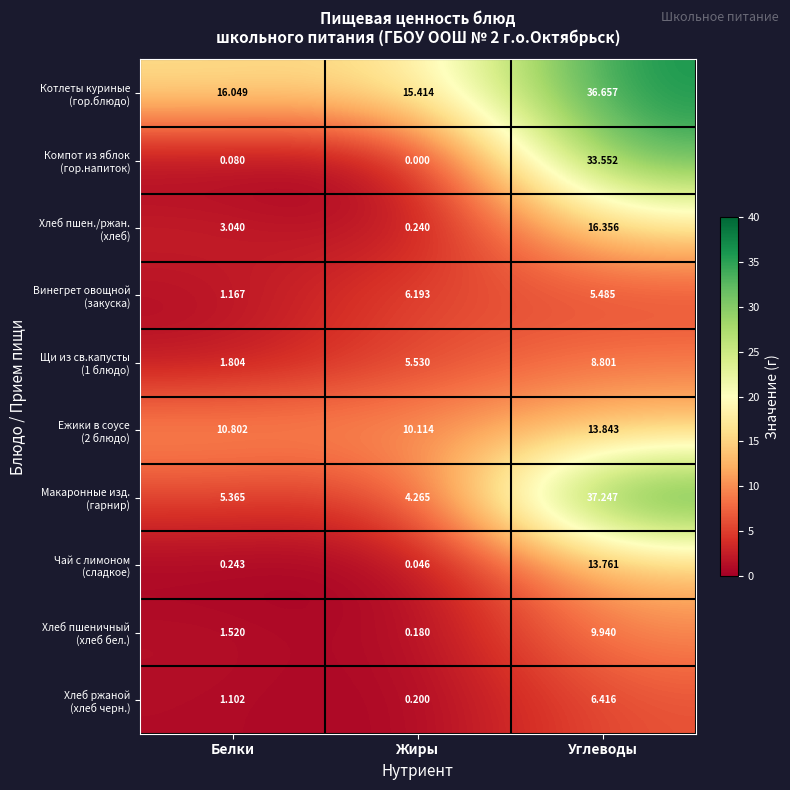

At which category is the sum across all series the highest?

Углеводы